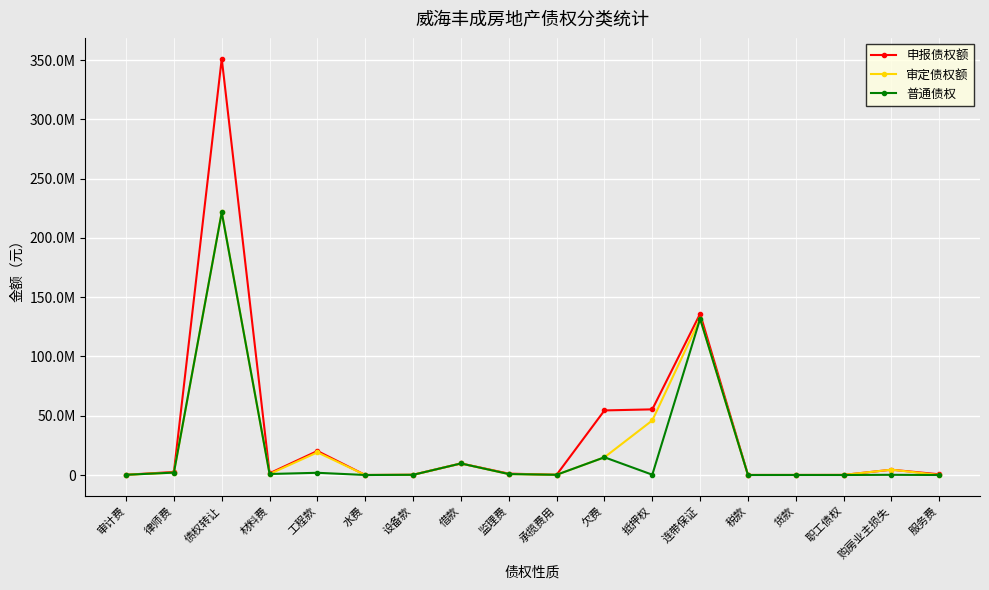

Is this an area chart (filled region under the line)?

No